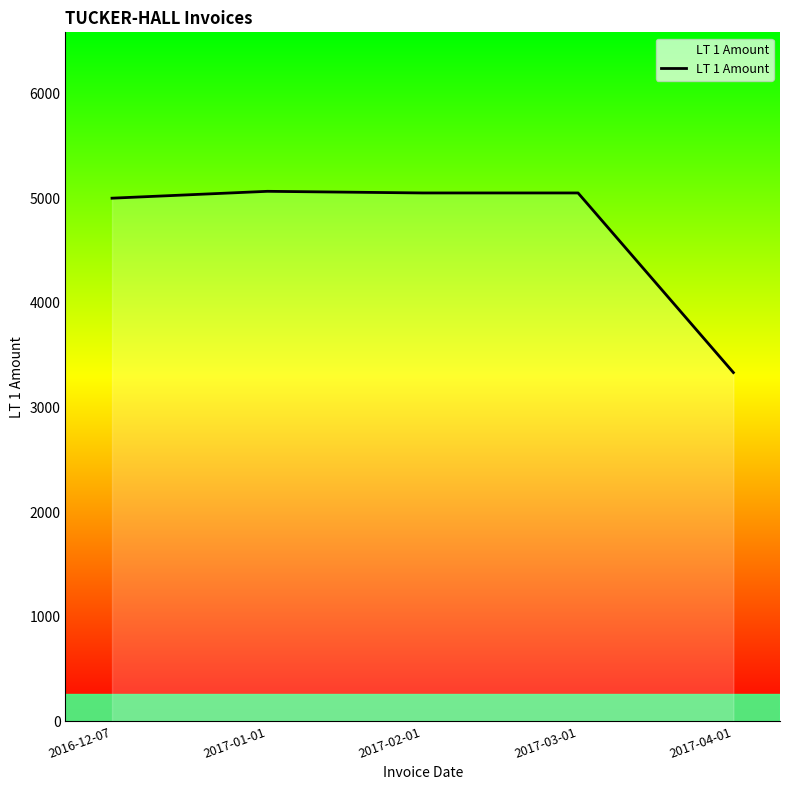

Is it true that the value at 2016-12-07 is 5000.0?

True